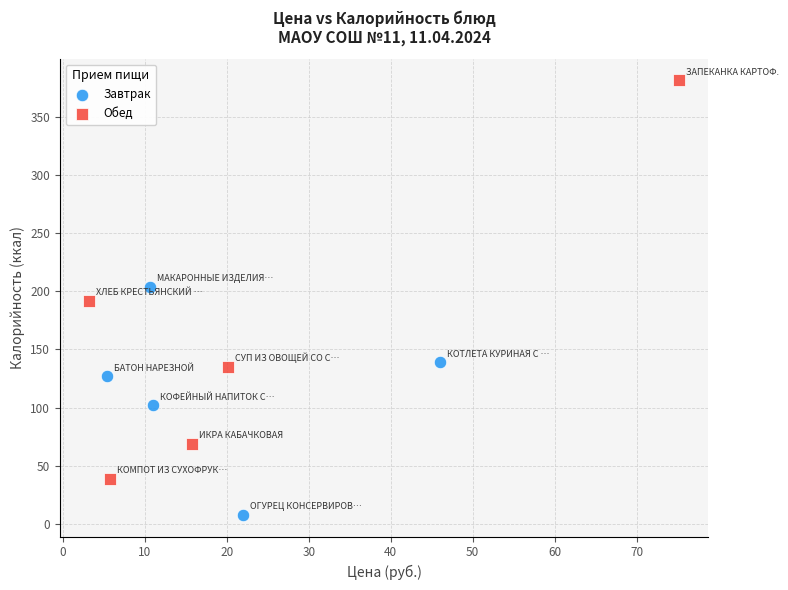

Which series has the largest Y range (max minus min)?

Обед